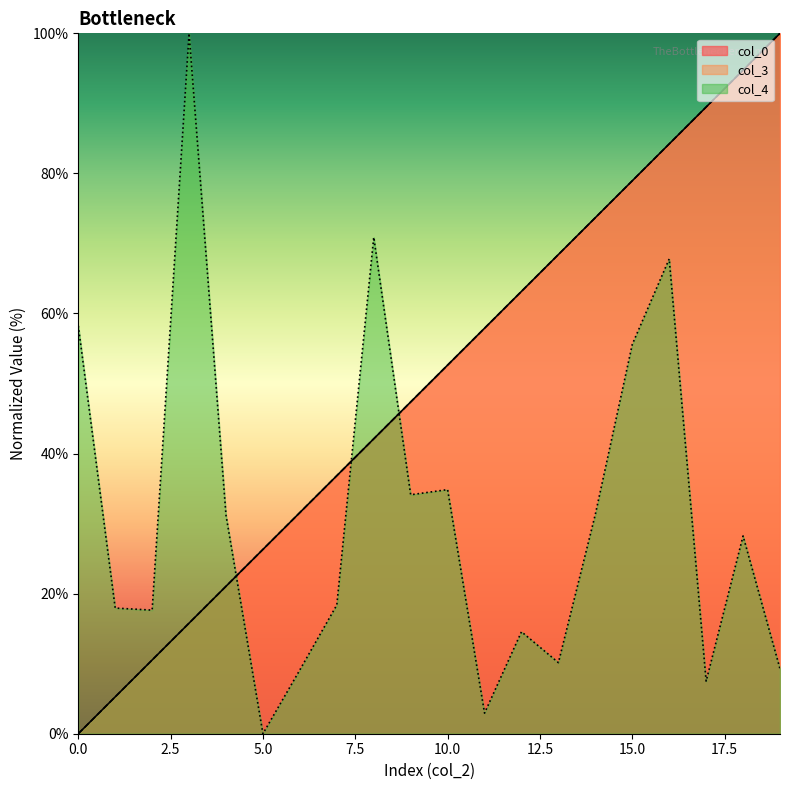

How many values in col_3 are above zero?

19